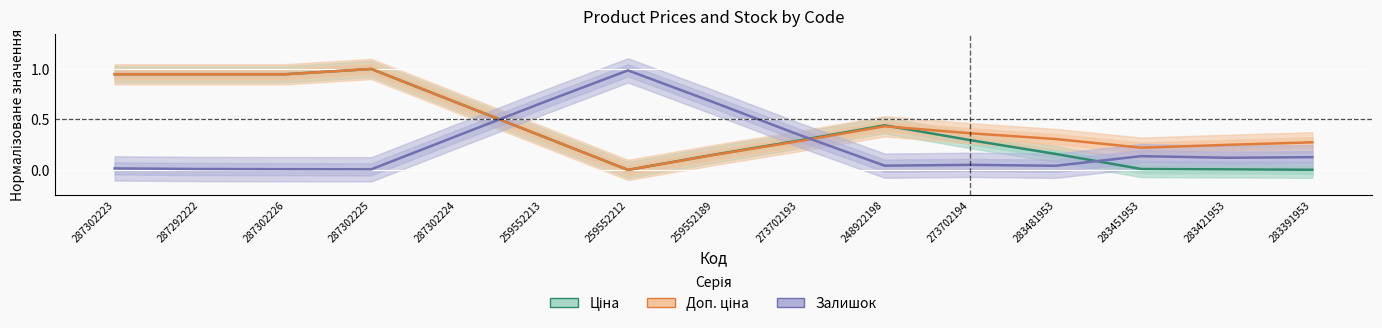

Between 259552213 and 283421953, which series saw the biggest shift?

Залишок